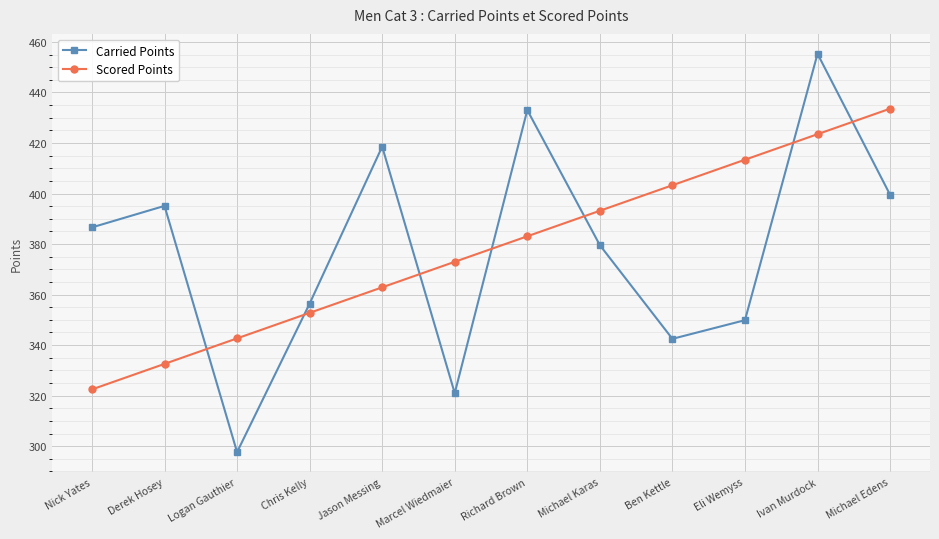

How many data points in Carried Points are less than 386?

6